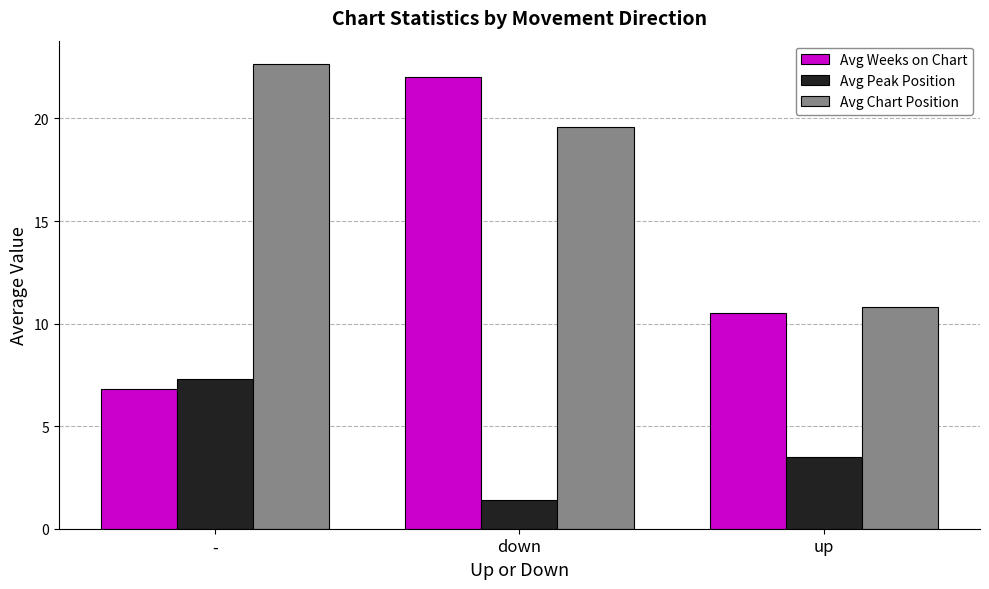

What is the spread (max minus min) of values at down?

20.6